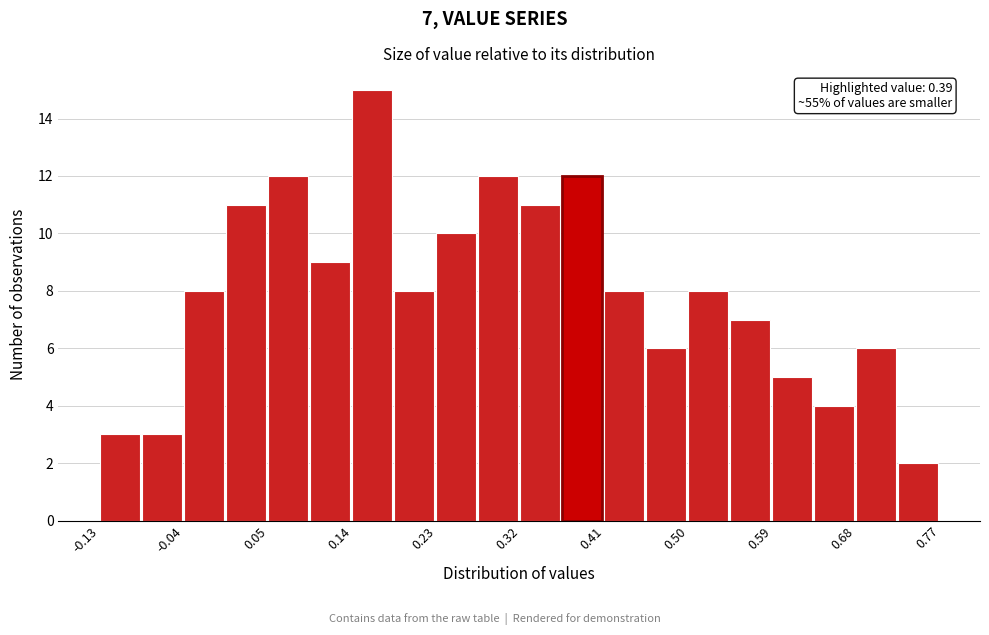

Over which range of the x-axis is the bar tallest?

0.140 to 0.185